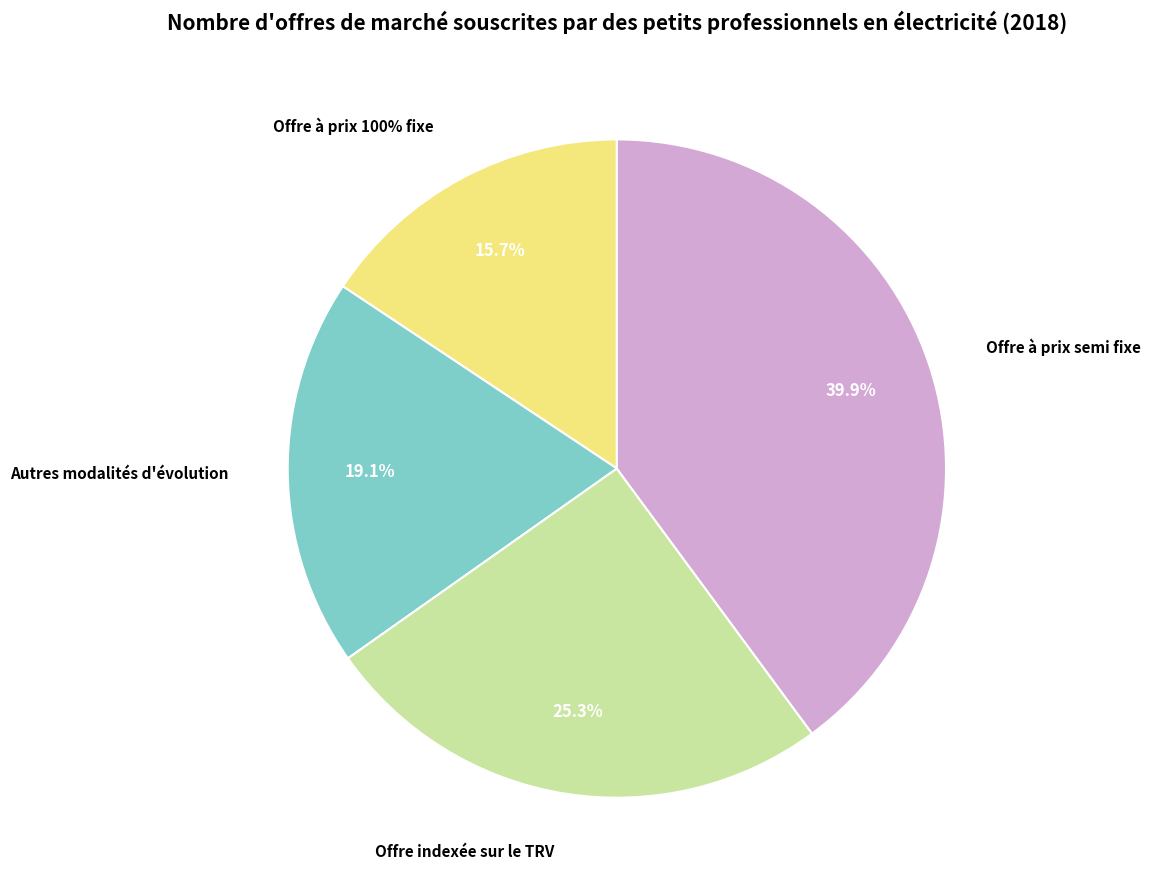

How many slices are in this pie chart?

4